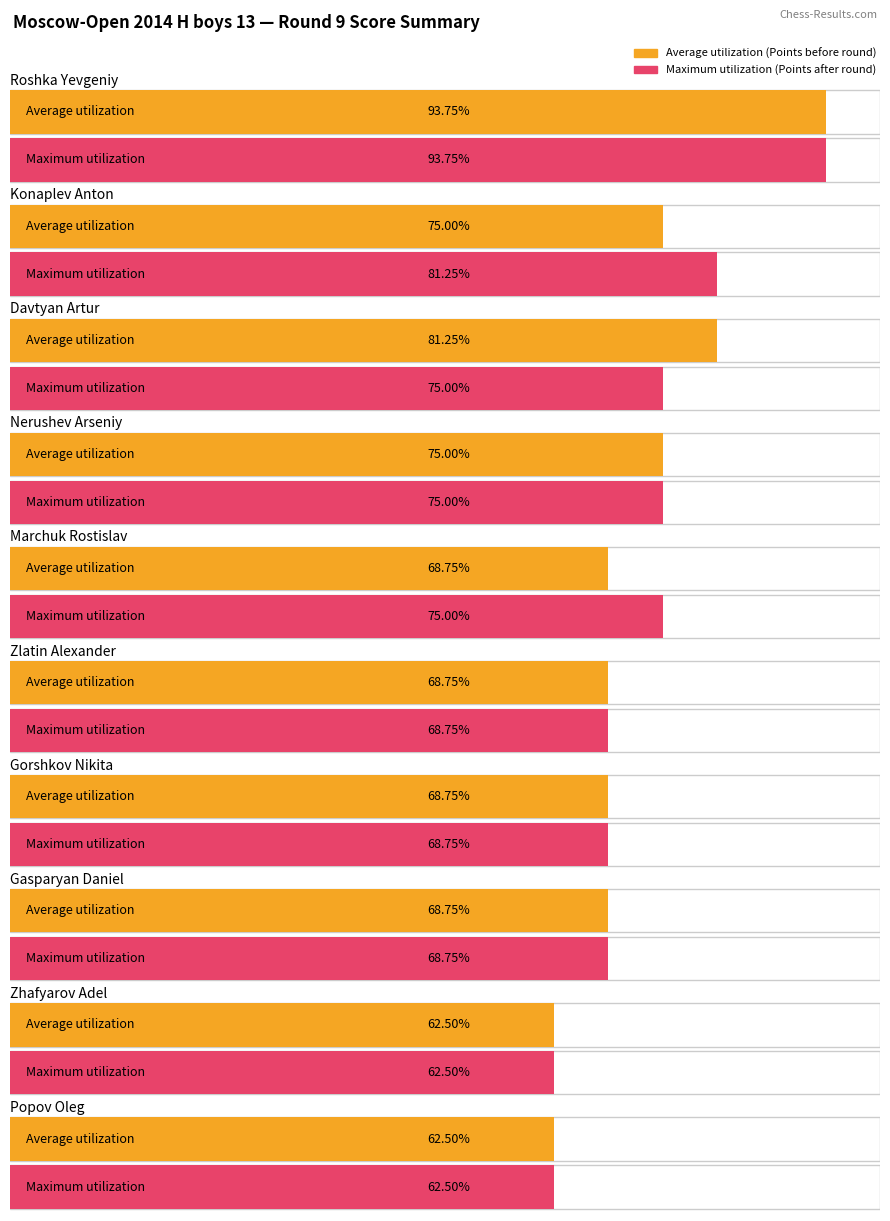

What is the label of the 6th bar from the right?

Marchuk Rostislav